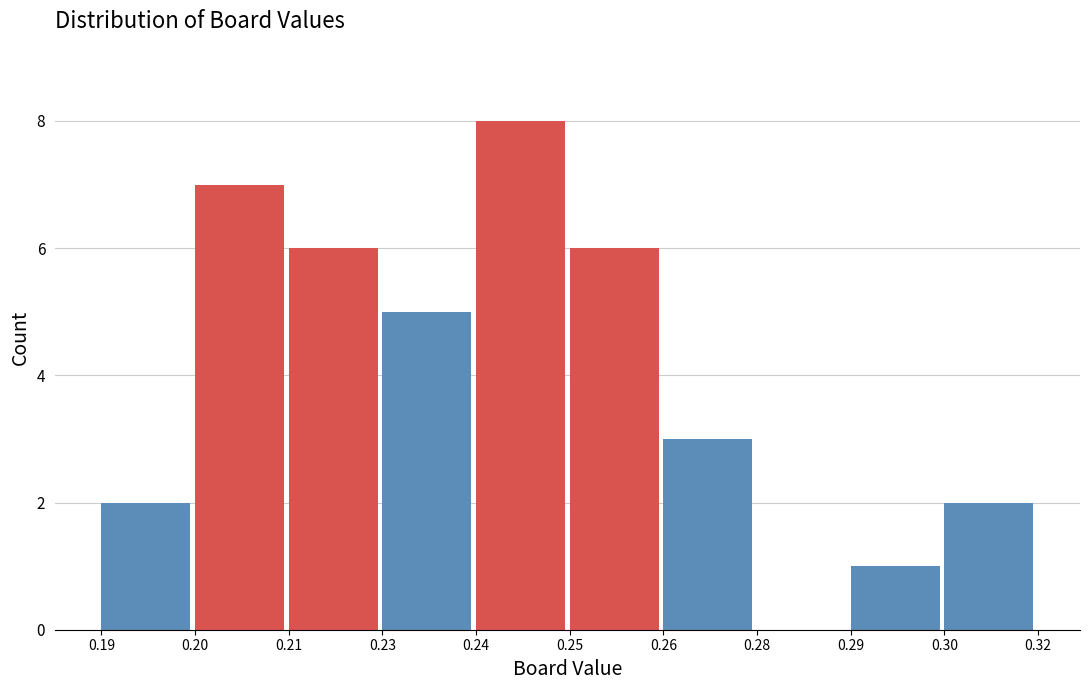

Reading right to left, list all the values displayed in this chart.

0.30=2	0.29=1	0.28=0	0.26=3	0.25=6	0.24=8	0.23=5	0.21=6	0.20=7	0.19=2